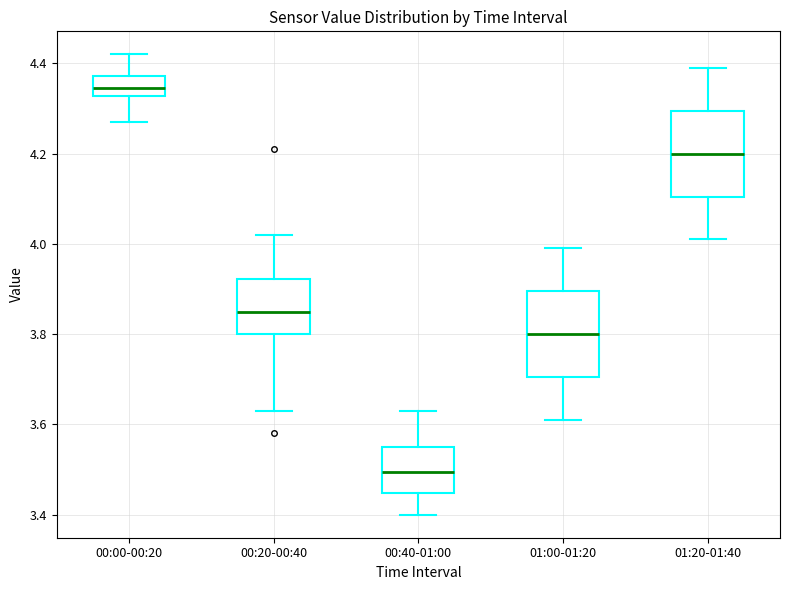

Which box's median line is the lowest?

00:40-01:00